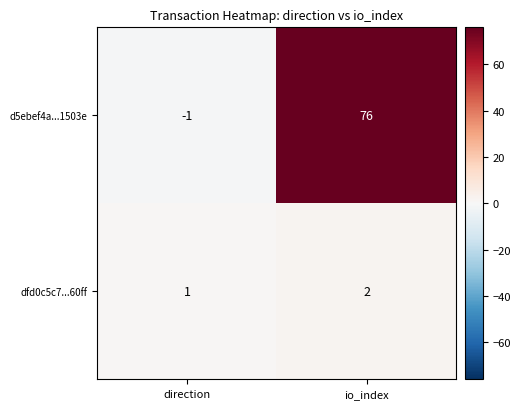

Read the d5ebef4a...1503e value at io_index, to the nearest 10.

80